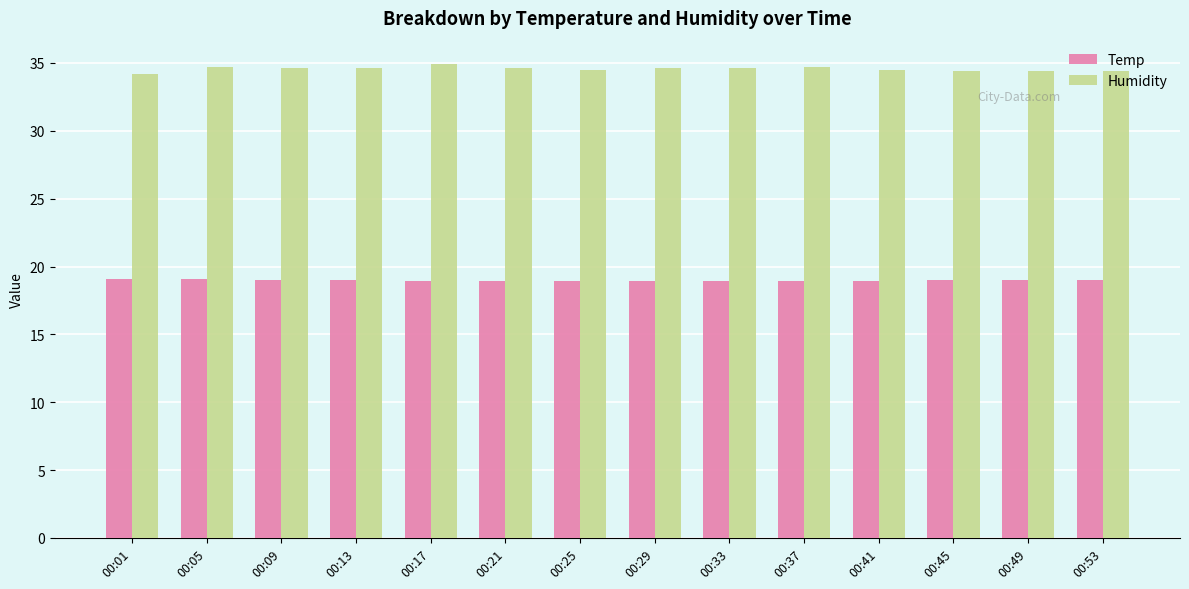

At 00:09, list the series in order from largest to smallest.

Humidity, Temp